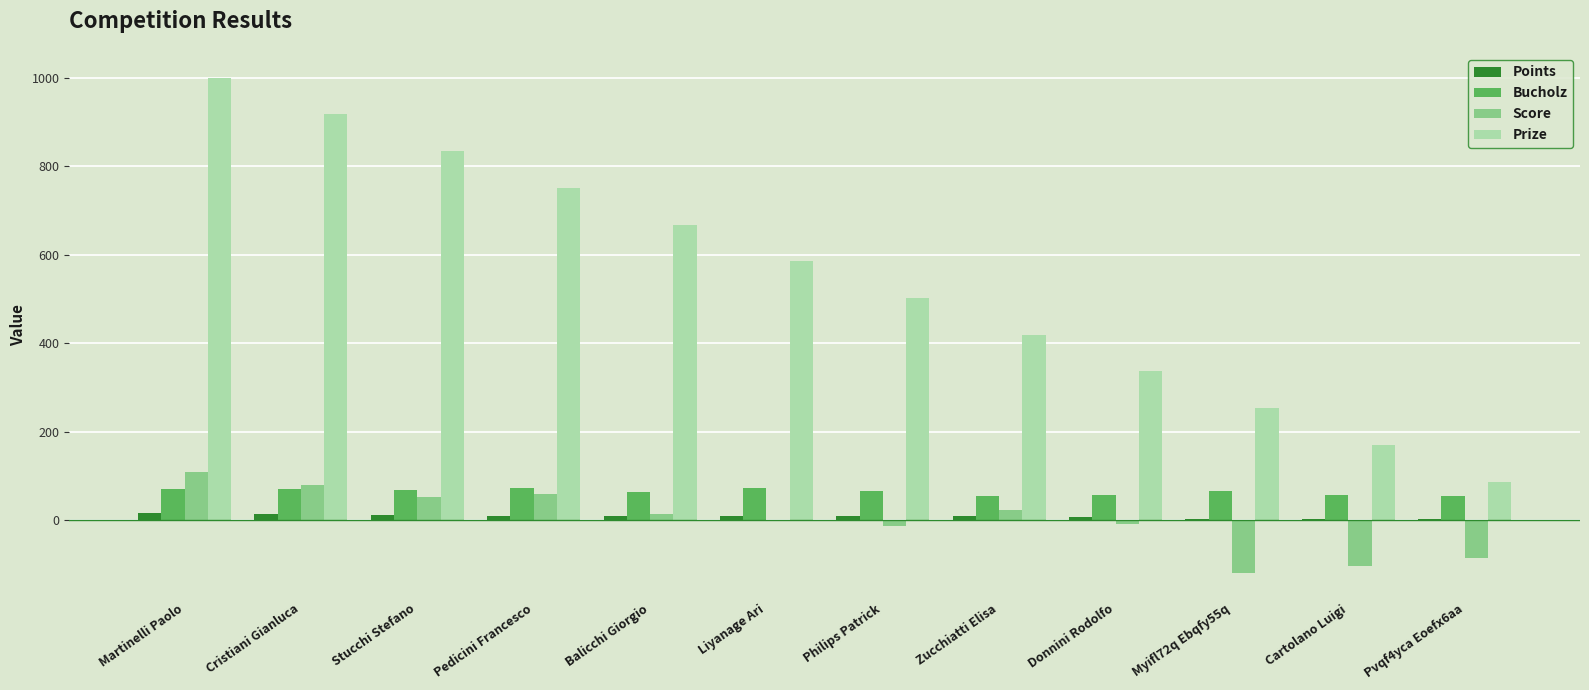

Which series has the largest total across all categories?

Prize